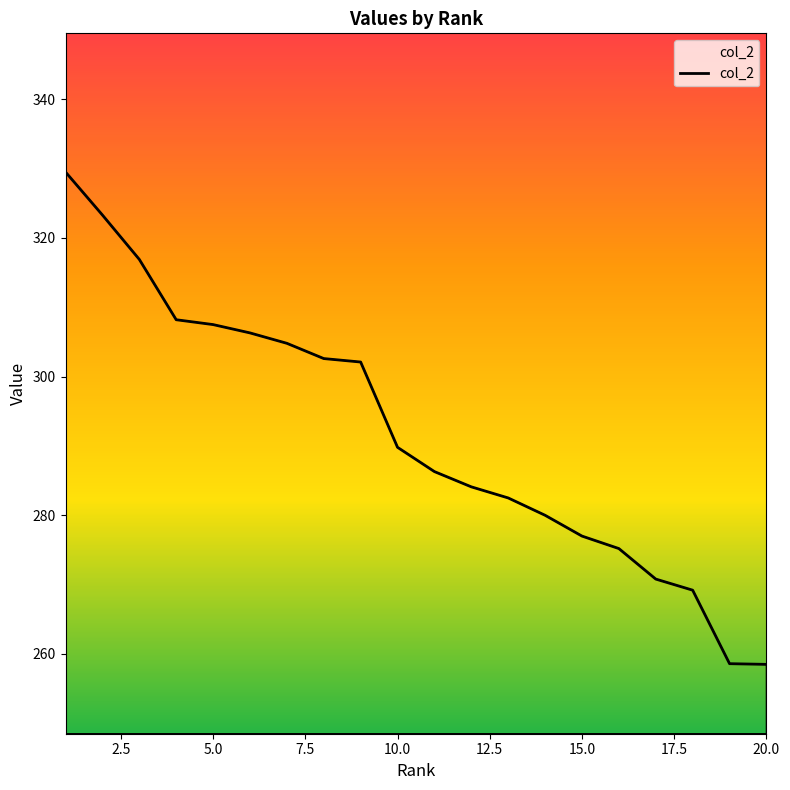

What is the maximum value shown in the chart?

329.5